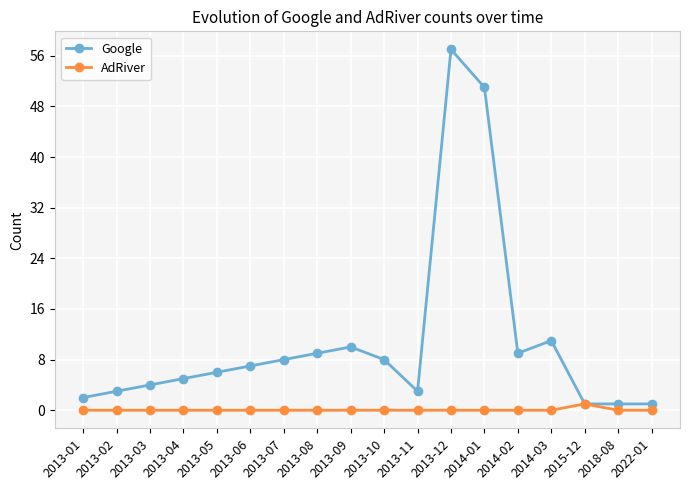

What are all the series names shown in the legend?

Google, AdRiver